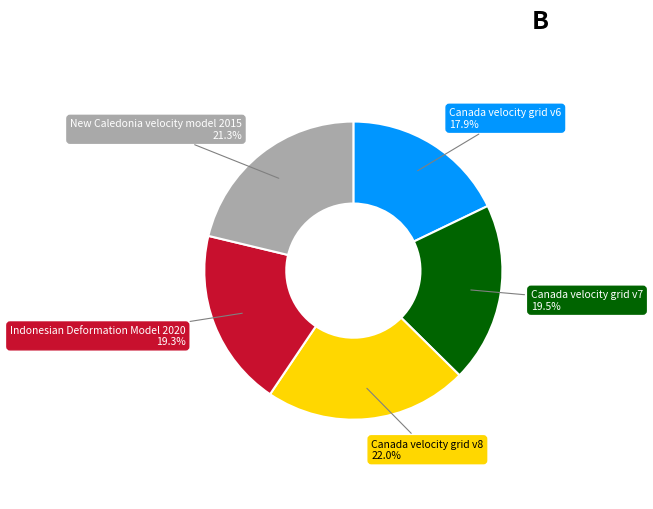

How many segments does this pie chart have?

5